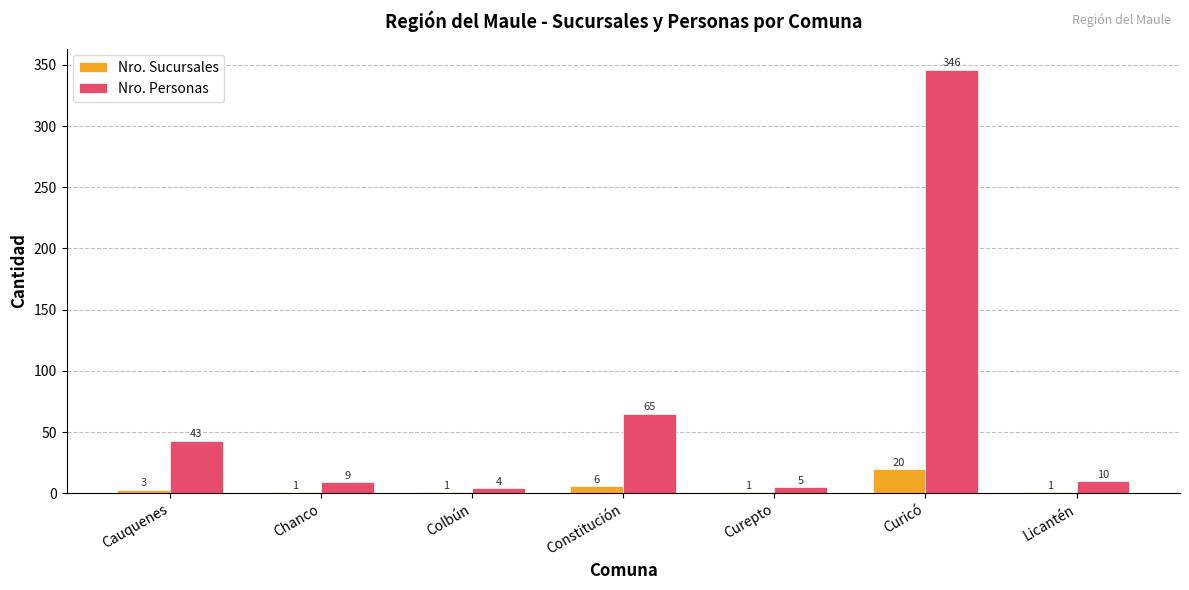

What are all the series names shown in the legend?

Nro. Sucursales, Nro. Personas